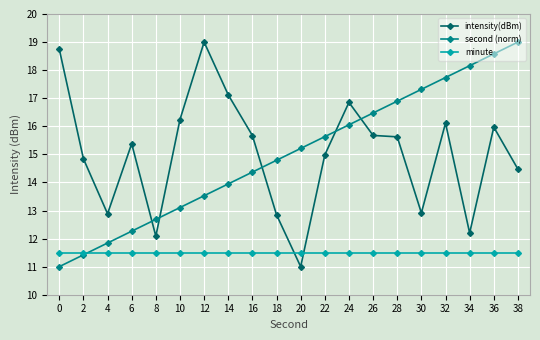

The minute series shows 17.3 at 8. True or false?

False